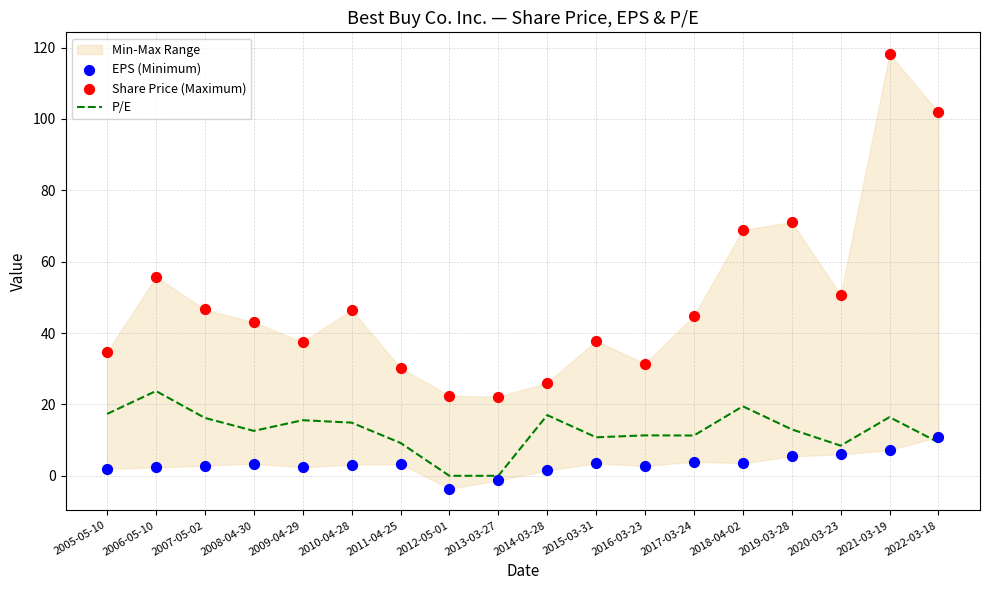

At which category is the sum across all series the highest?

2021-03-19